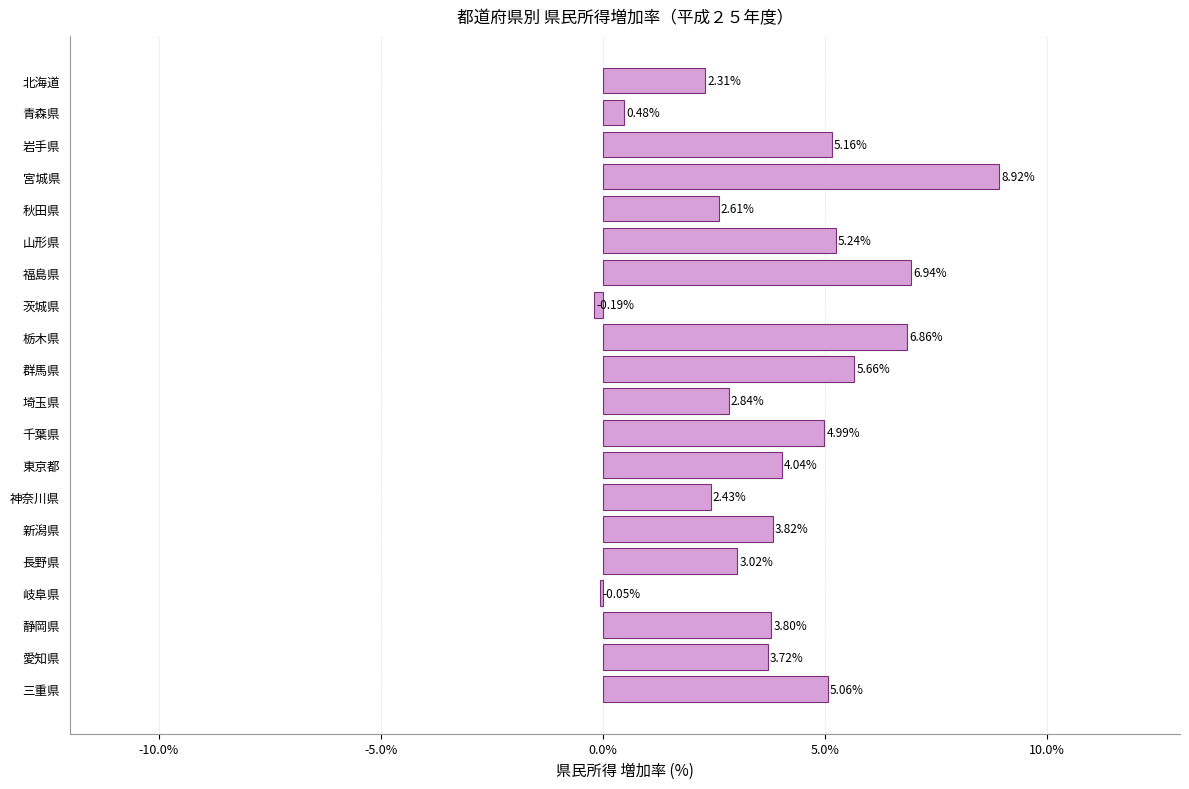

At which label is the value closest to 4?

東京都